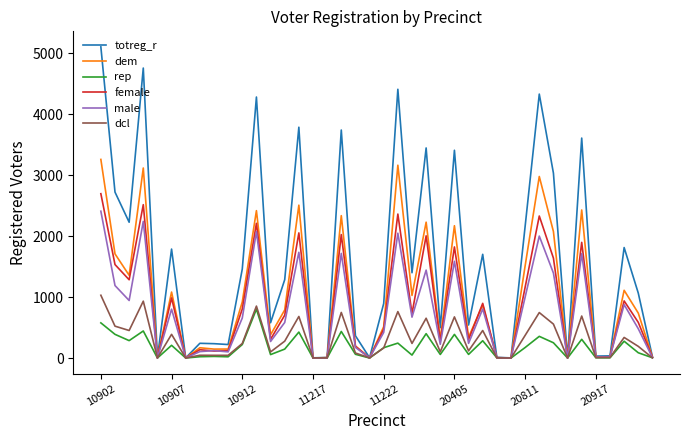

List the series in order of their peak value, lowest first.

rep, dcl, male, female, dem, totreg_r